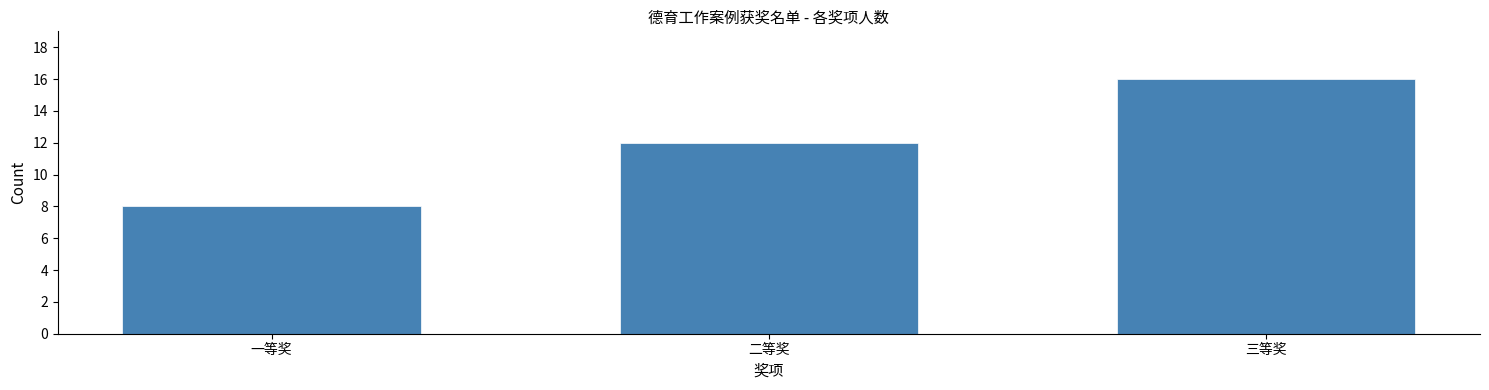

Reading left to right, transcribe all the data shown in this chart.

一等奖=8	二等奖=12	三等奖=16